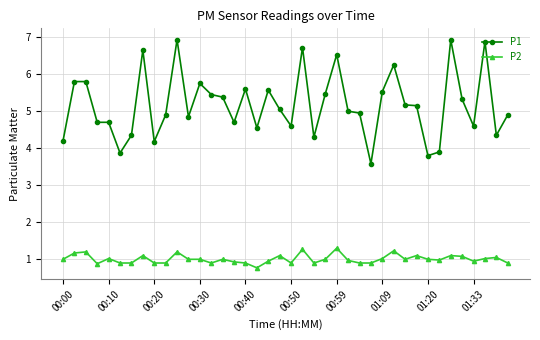

Count the number of categories in the chart.

40